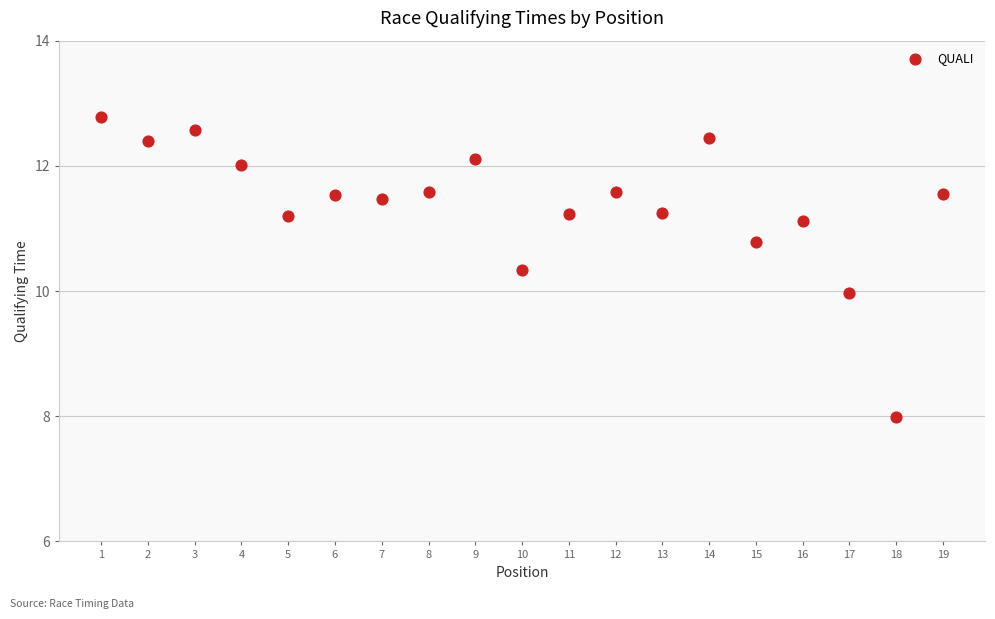

What is the range of Y values (max minus min)?

4.8